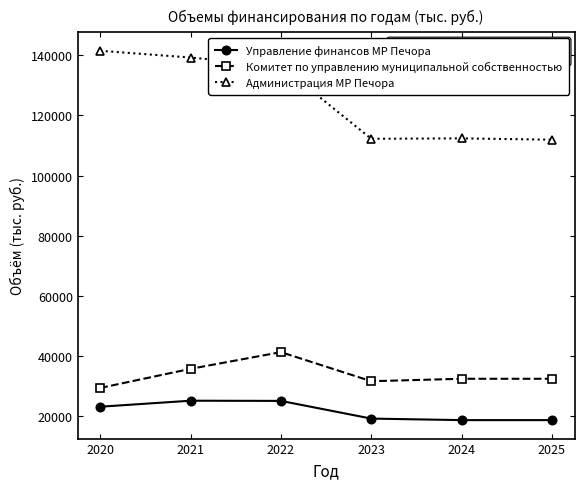

True or false: Комитет по управлению муниципальной собственностью has more than 2 interior local peaks.

False